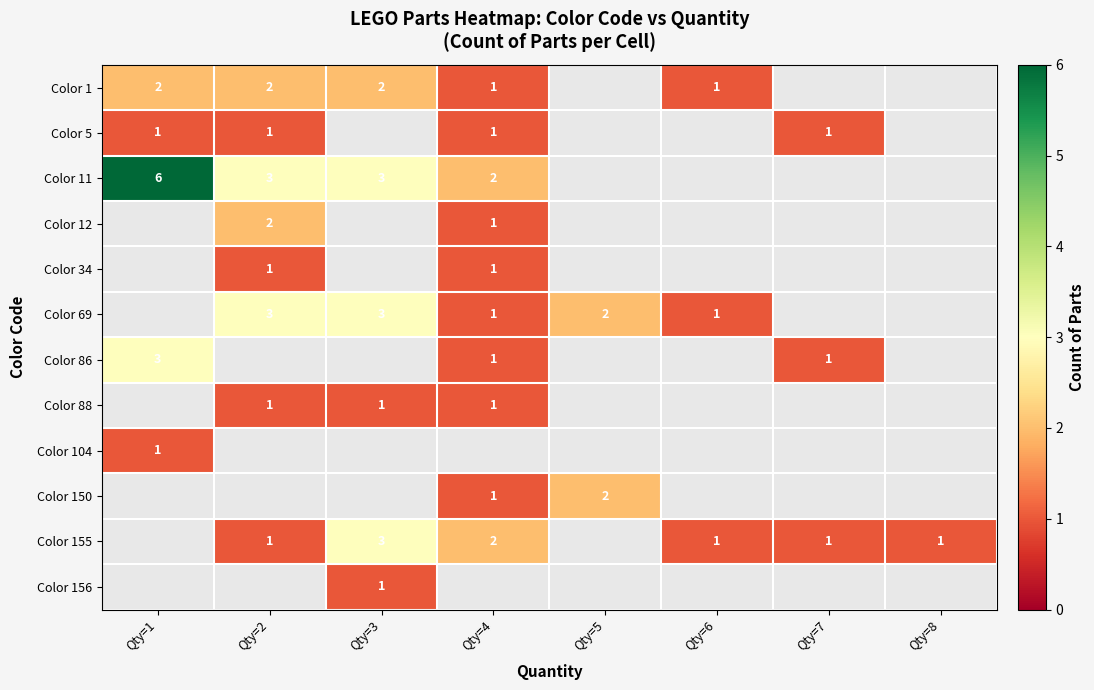

What is the sum of the Color 1 values at Qty=2 and Qty=3?

4